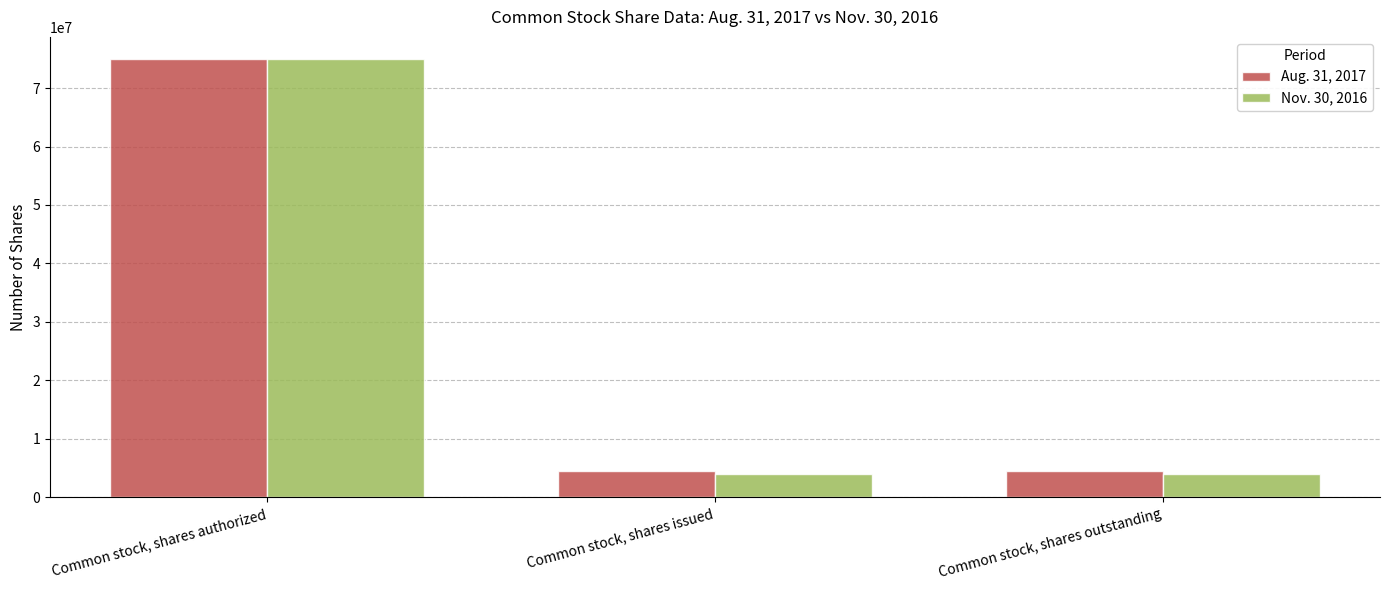

At which category is the sum across all series the highest?

Common stock, shares authorized